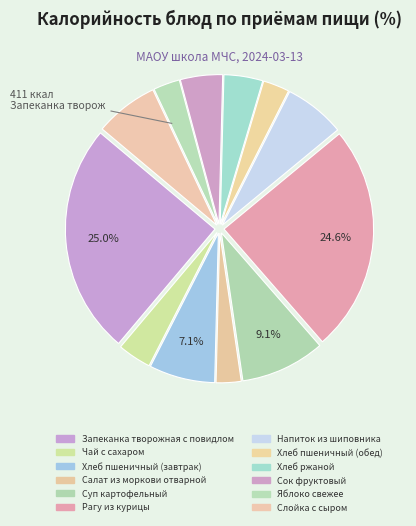

What percentage is the Слойка с сыром slice, to the nearest percent?

7%